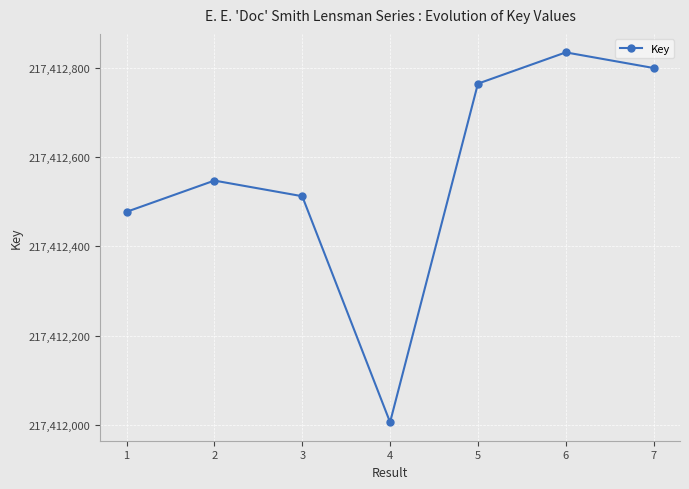

Approximately how many times larger is the value at 3 compared to 4?

1.0